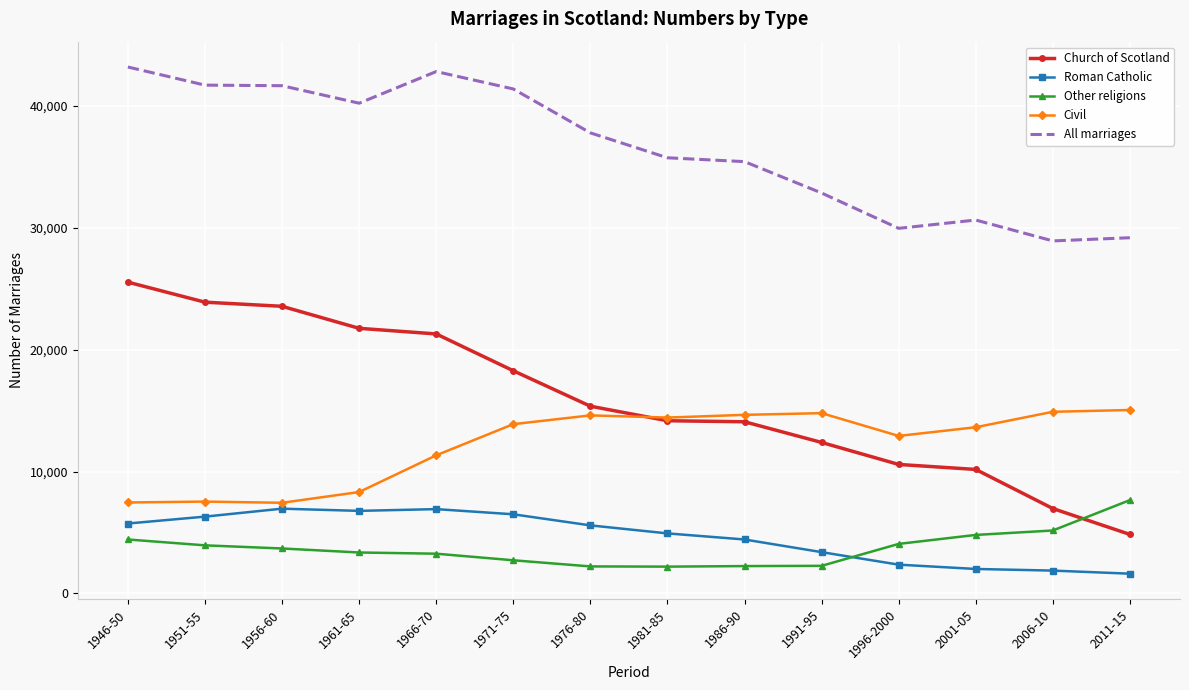

Rank the series by their maximum value, from lowest to highest.

Roman Catholic, Other religions, Civil, Church of Scotland, All marriages